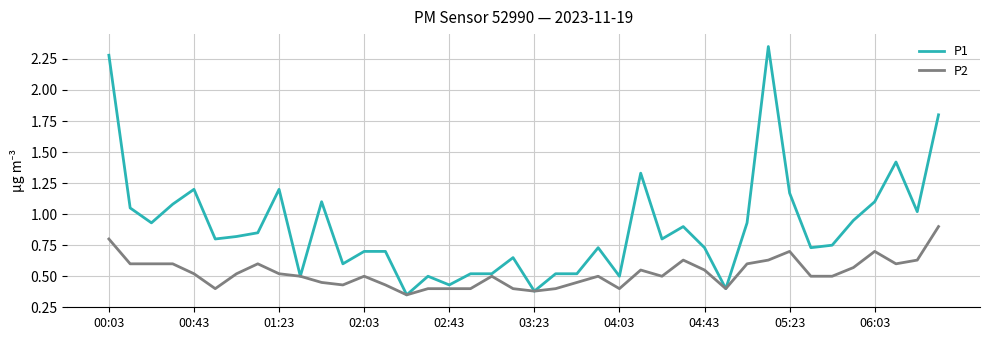

Which series has the largest total across all categories?

P1